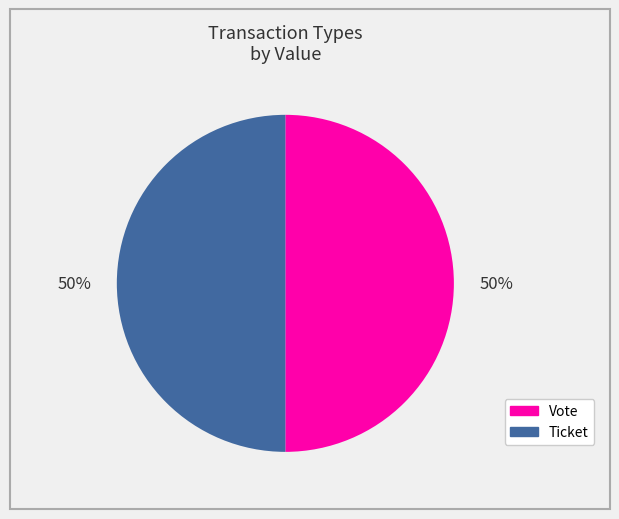

The Ticket slice represents 50% of the pie. True or false?

True